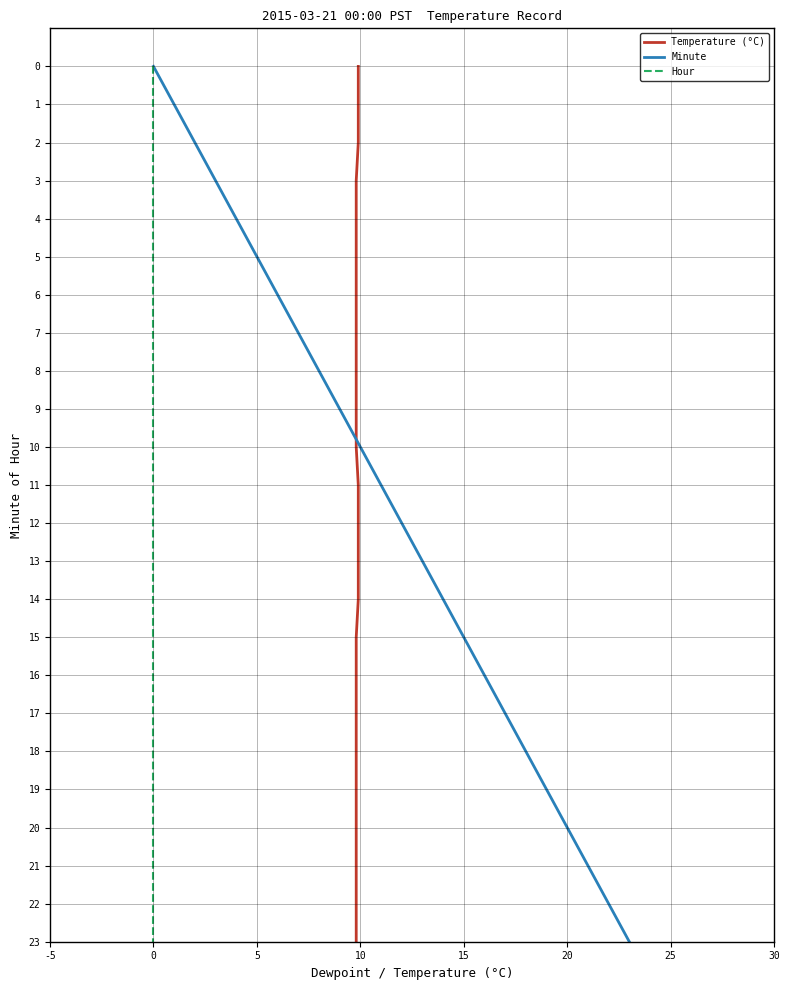

Is it true that Minute equals 6 at 10?

False